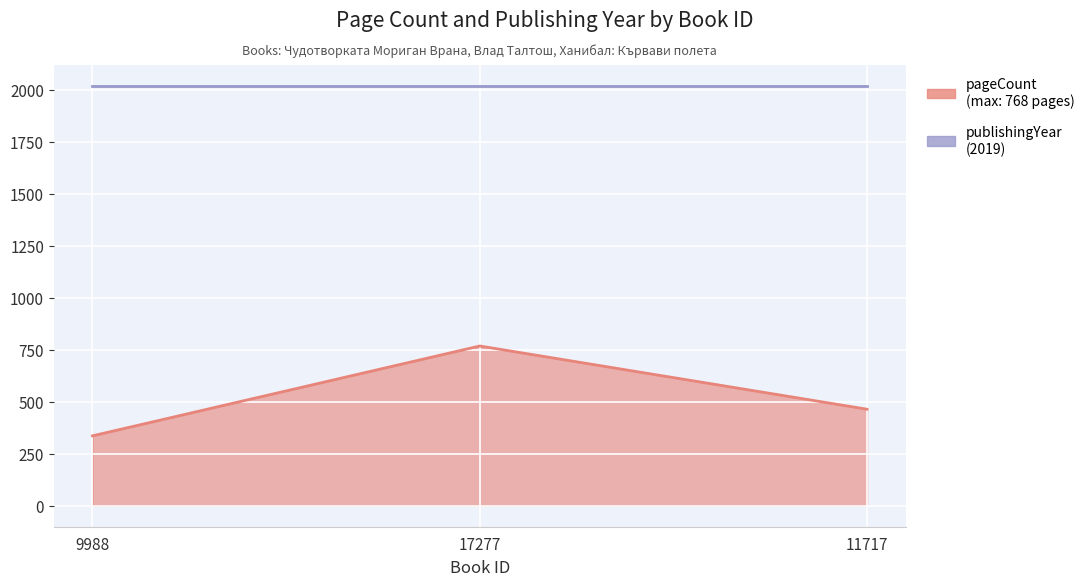

Reading left to right, extract all data points from this chart.

336	768	464